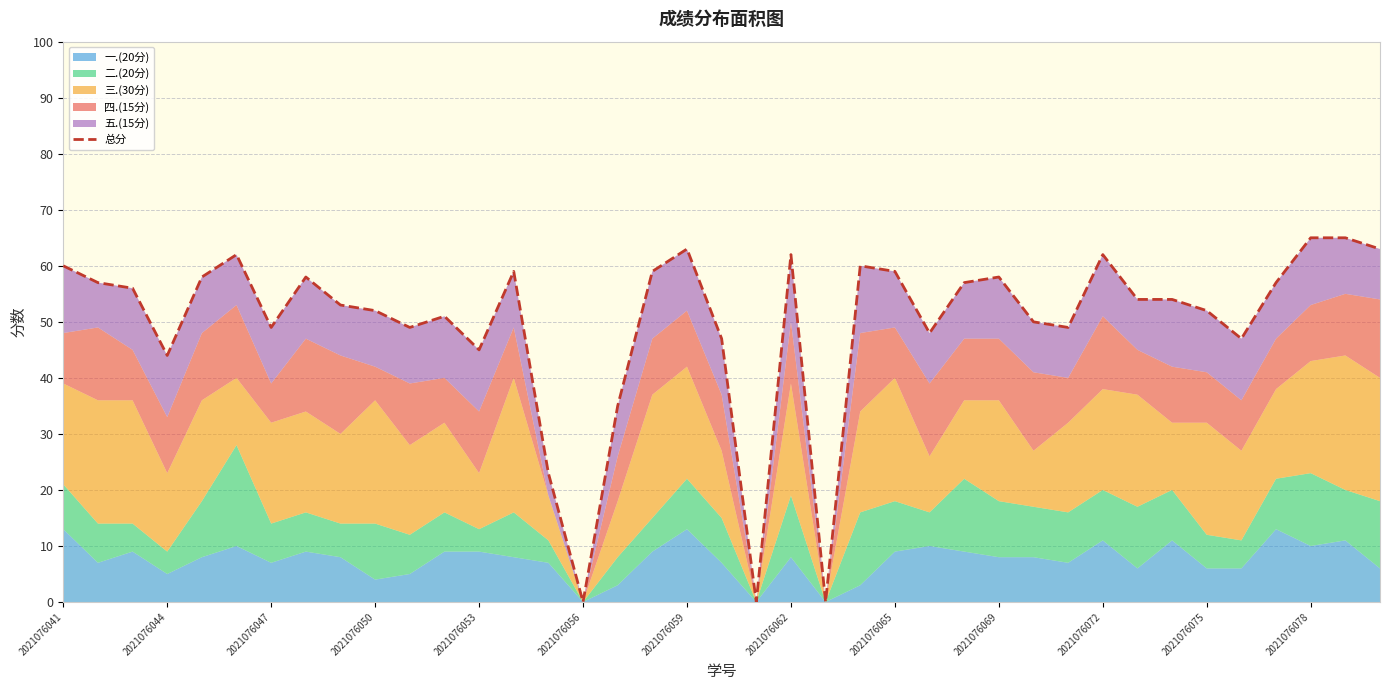

How many points are lower than both their immediate neighbors (excluding endpoints)?

10